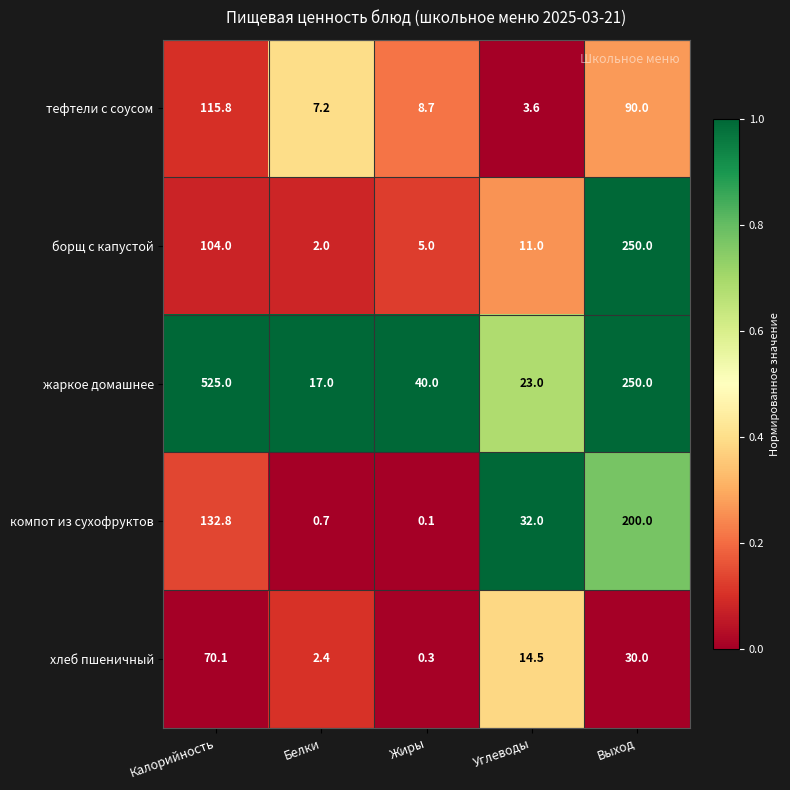

What is the difference between the жаркое домашнее values at Выход and Калорийность?

275.0